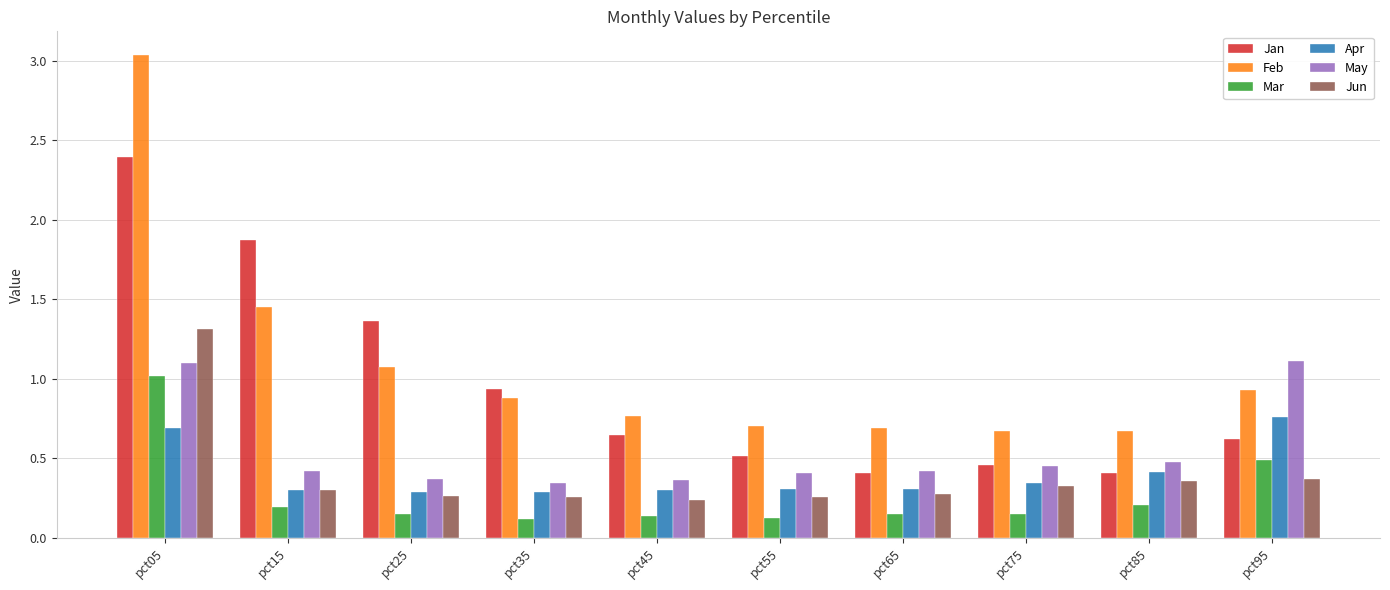

What is the sum of the Feb values at pct65 and pct05?

3.7